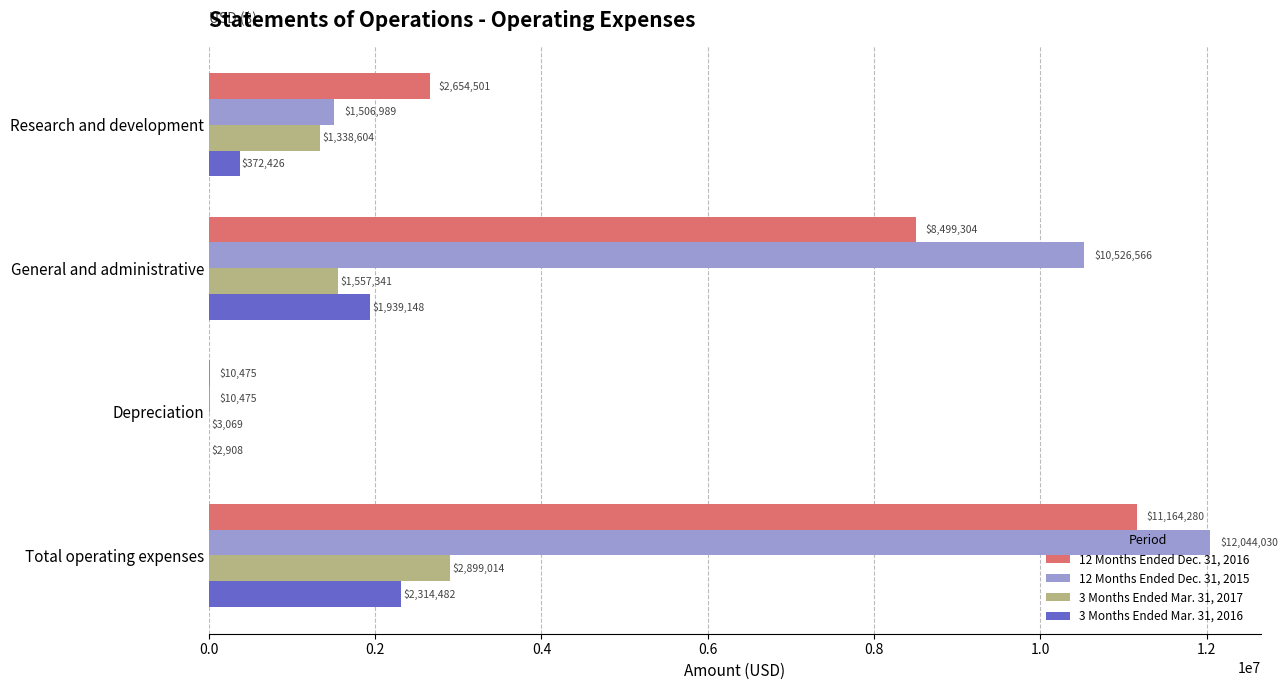

The value of 12 Months Ended Dec. 31, 2015 at Total operating expenses is 19326902. True or false?

False